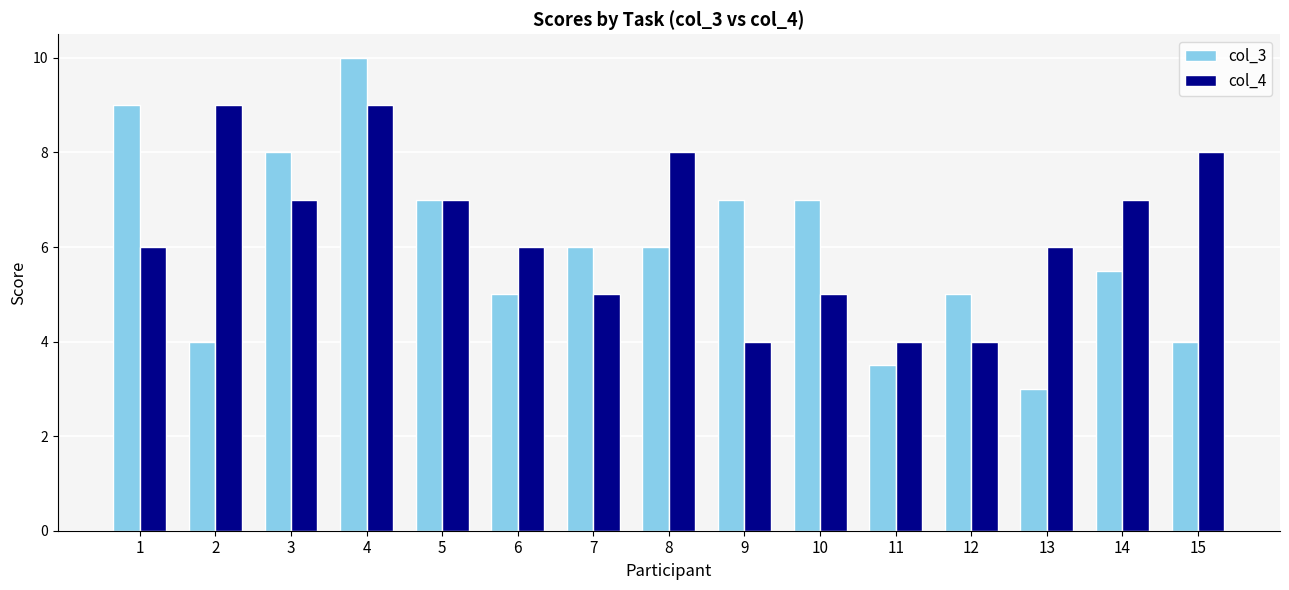

Between 8 and 11, which series saw the biggest shift?

col_4